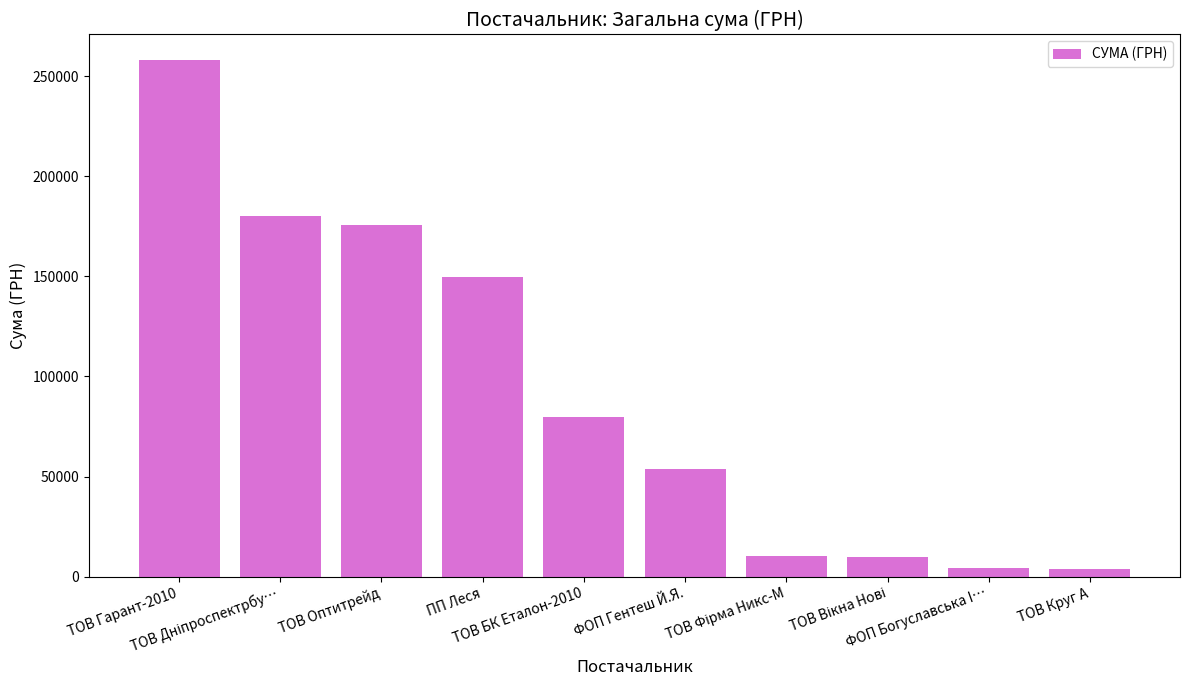

What is the average value?

92492.3